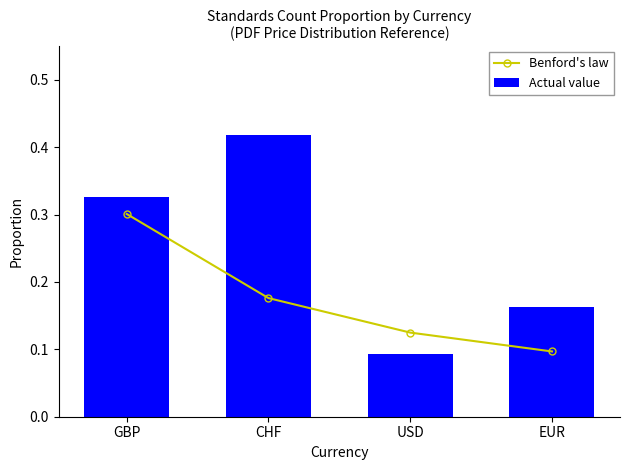

Which series has the largest total across all categories?

Actual value